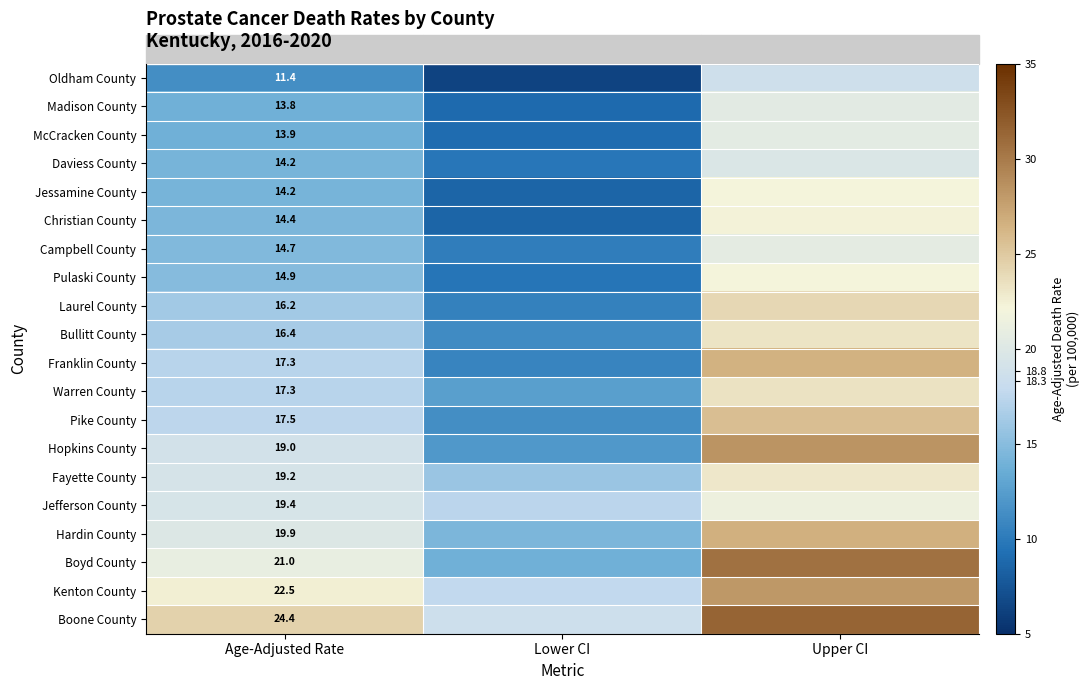

True or false: Laurel County has a value of 21.3 at Age-Adjusted Rate.

False